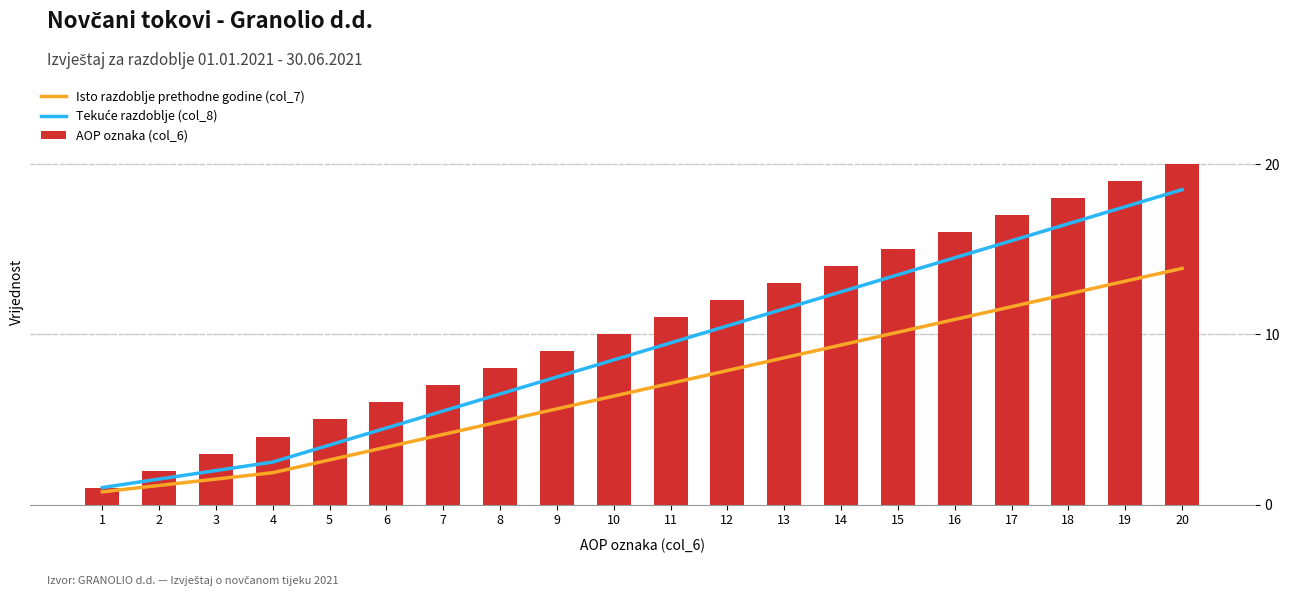

Which category has the highest value across all series?

20